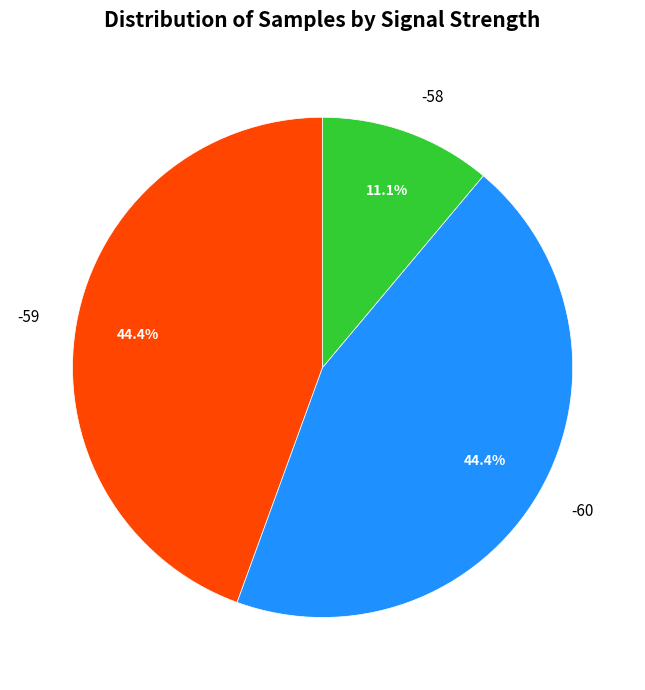

Which category has the smallest portion of the pie?

-58